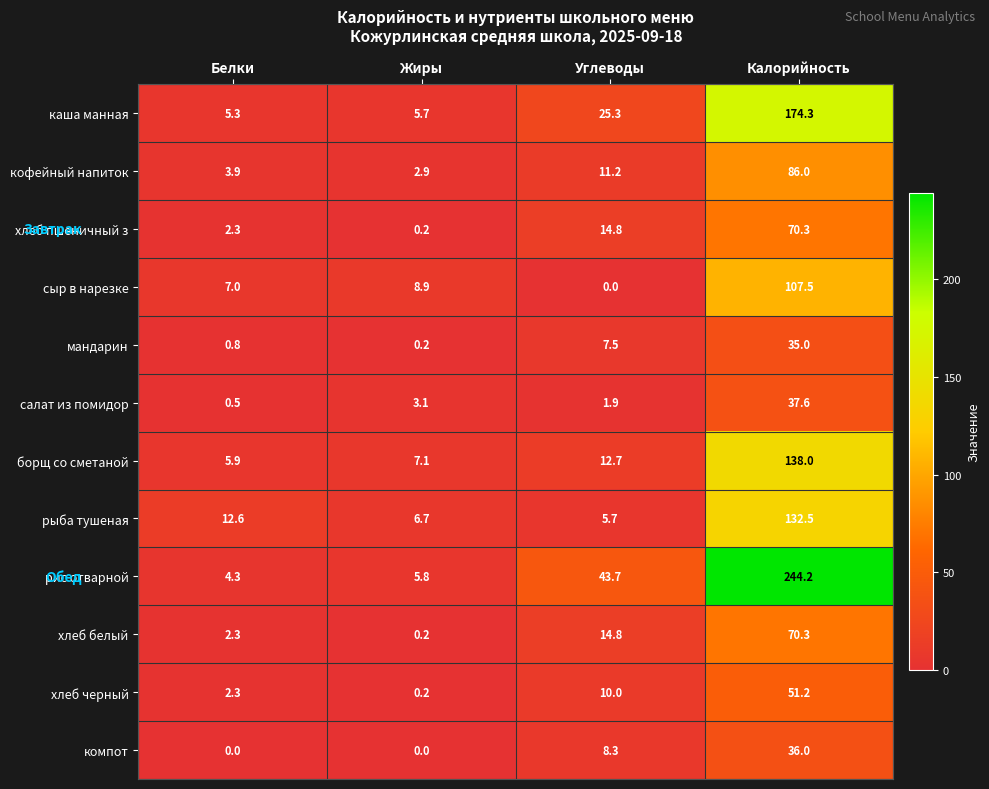

Which category has the highest value across all series?

Калорийность